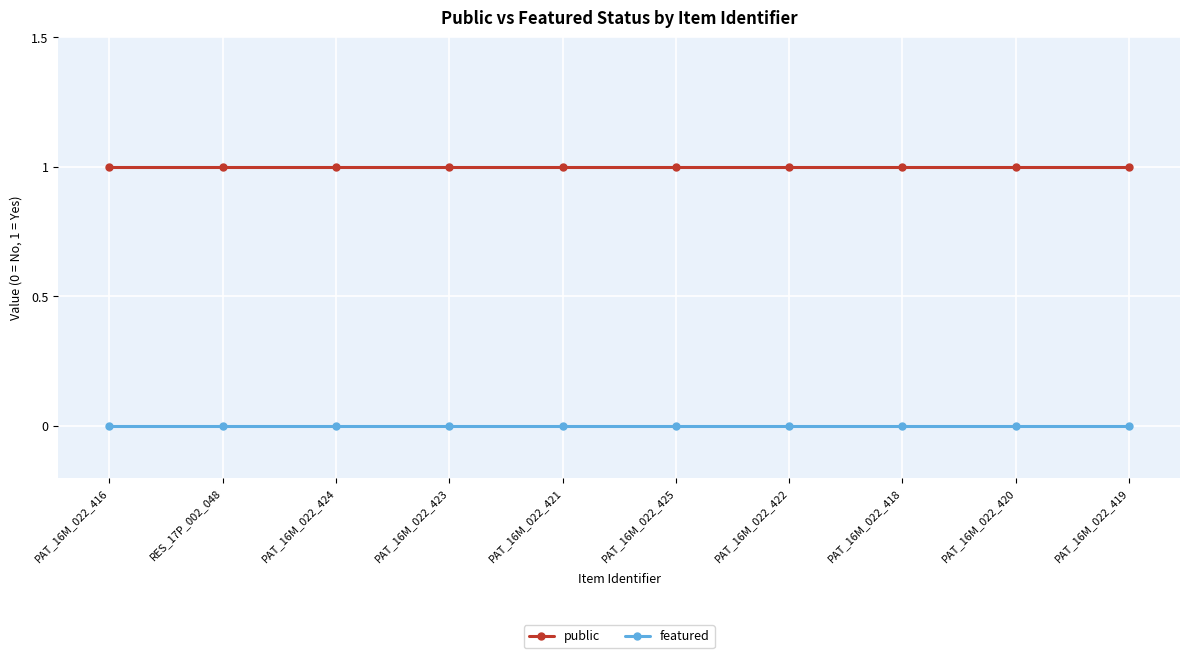

Reading left to right, what are all the values shown in this chart?

public: PAT_16M_022_416=1	RES_17P_002_048=1	PAT_16M_022_424=1	PAT_16M_022_423=1	PAT_16M_022_421=1	PAT_16M_022_425=1	PAT_16M_022_422=1	PAT_16M_022_418=1	PAT_16M_022_420=1	PAT_16M_022_419=1
featured: PAT_16M_022_416=0	RES_17P_002_048=0	PAT_16M_022_424=0	PAT_16M_022_423=0	PAT_16M_022_421=0	PAT_16M_022_425=0	PAT_16M_022_422=0	PAT_16M_022_418=0	PAT_16M_022_420=0	PAT_16M_022_419=0